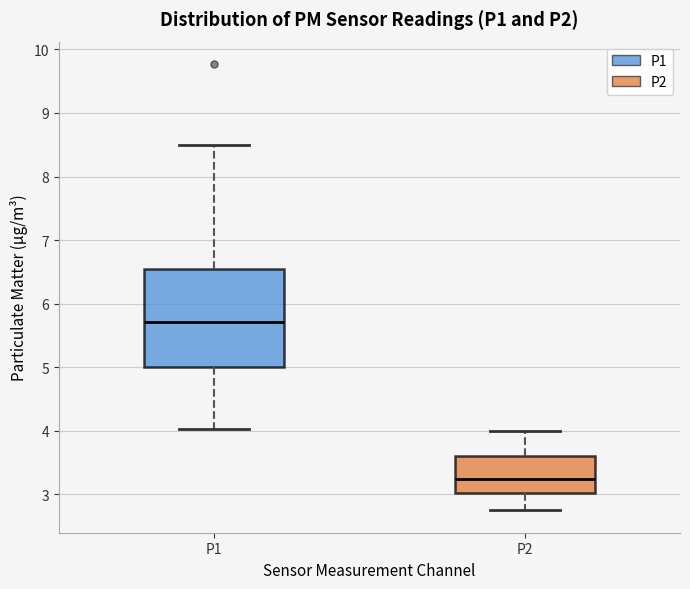

Where is the lower edge of the box for P1 on the y-axis? The values are not printed on the chart, so give them approximately, as read against the axis.

5.0